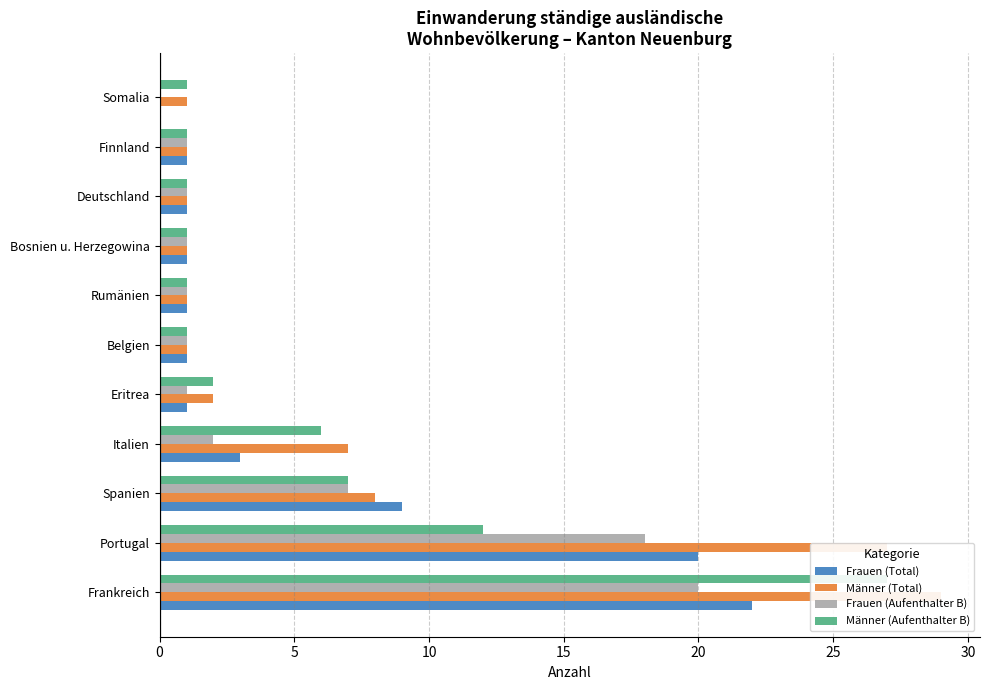

Reading left to right, transcribe all the data shown in this chart.

Frauen (Total): 22	20	9	3	1	1	1	1	1	1	0
Männer (Total): 29	27	8	7	2	1	1	1	1	1	1
Frauen (Aufenthalter B): 20	18	7	2	1	1	1	1	1	1	0
Männer (Aufenthalter B): 27	12	7	6	2	1	1	1	1	1	1